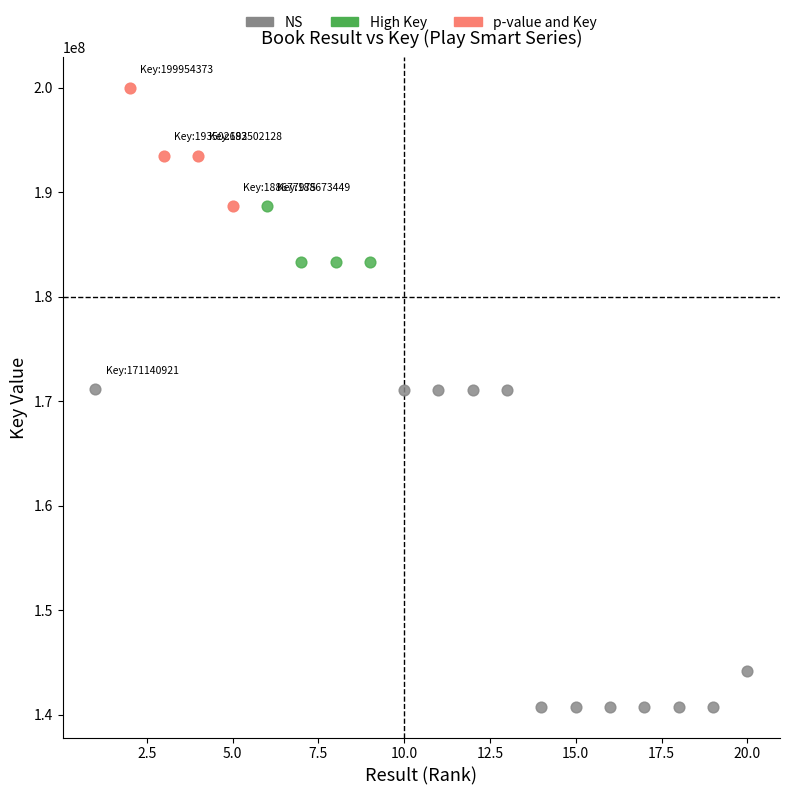

Which series reaches the minimum Y coordinate?

NS